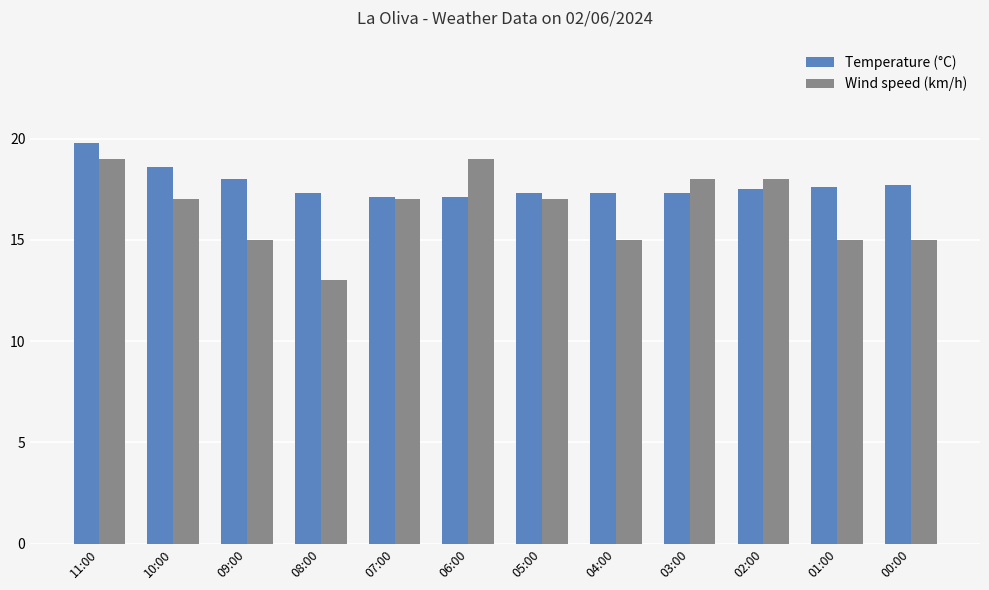

Are the bars grouped side by side (vs. stacked)?

Yes